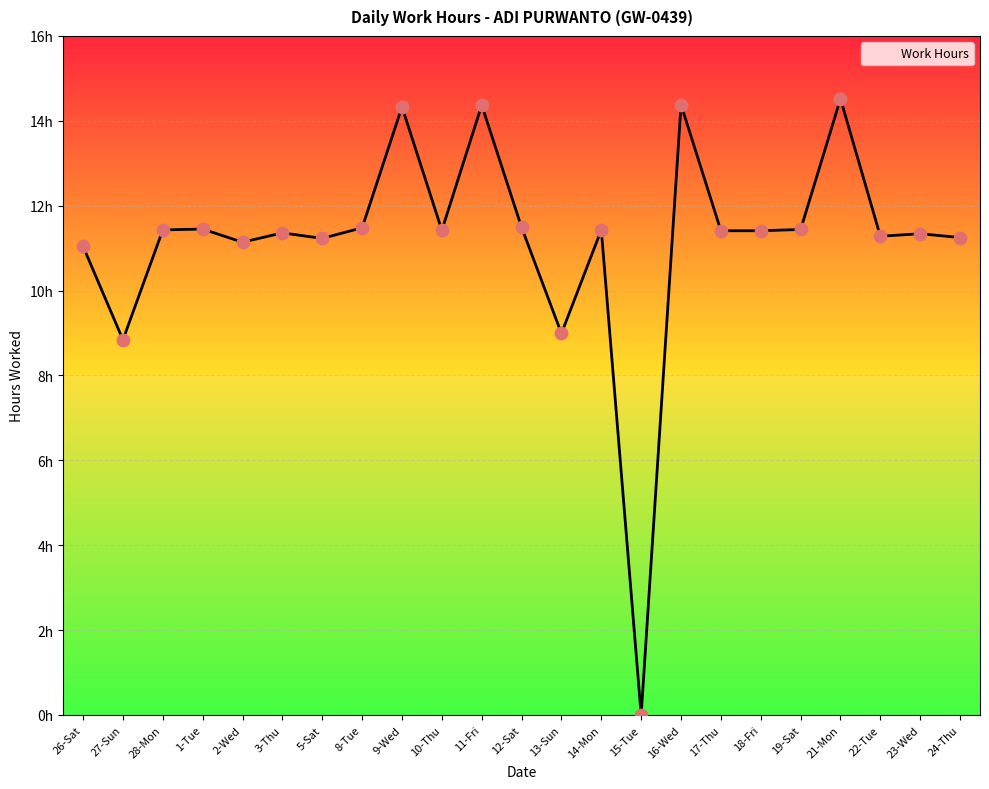

Is this an area chart (filled region under the line)?

Yes